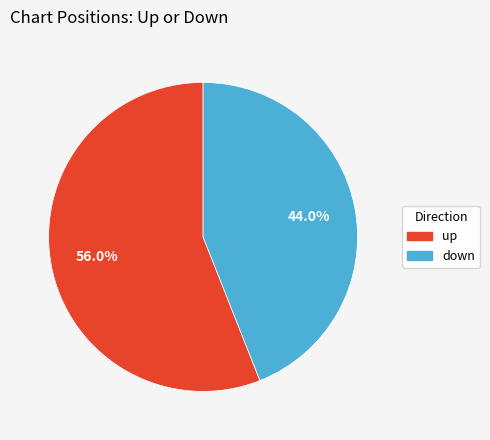

Does down account for over 50% of the chart?

No